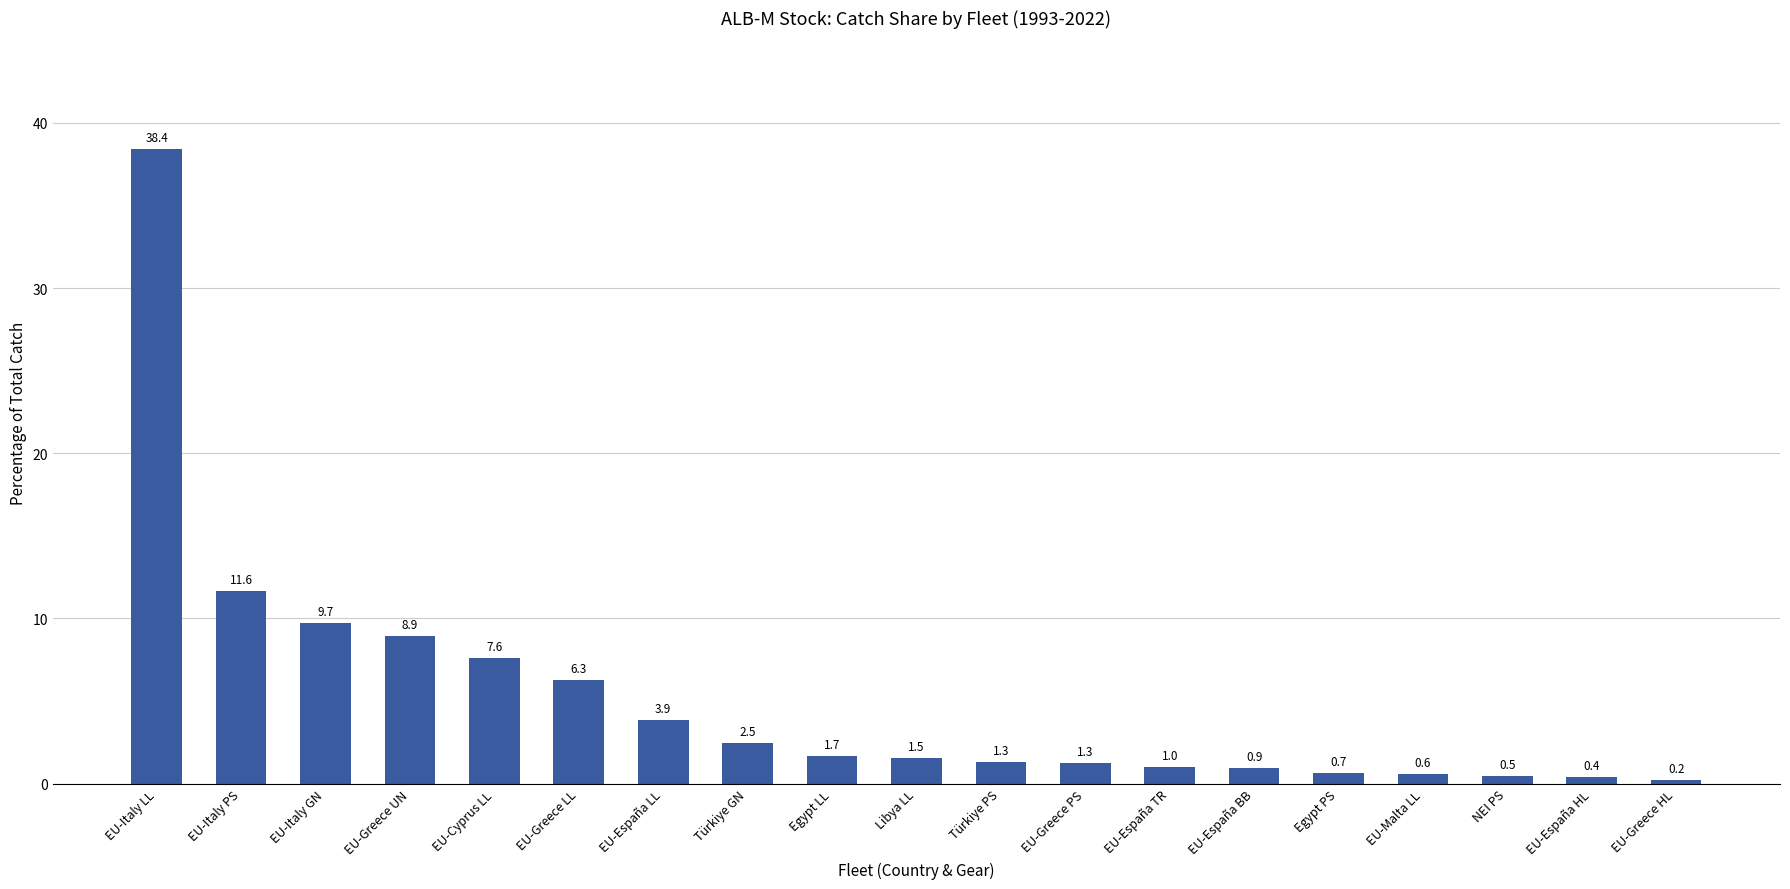

At which category does the chart reach its minimum across all series?

EU-Greece HL